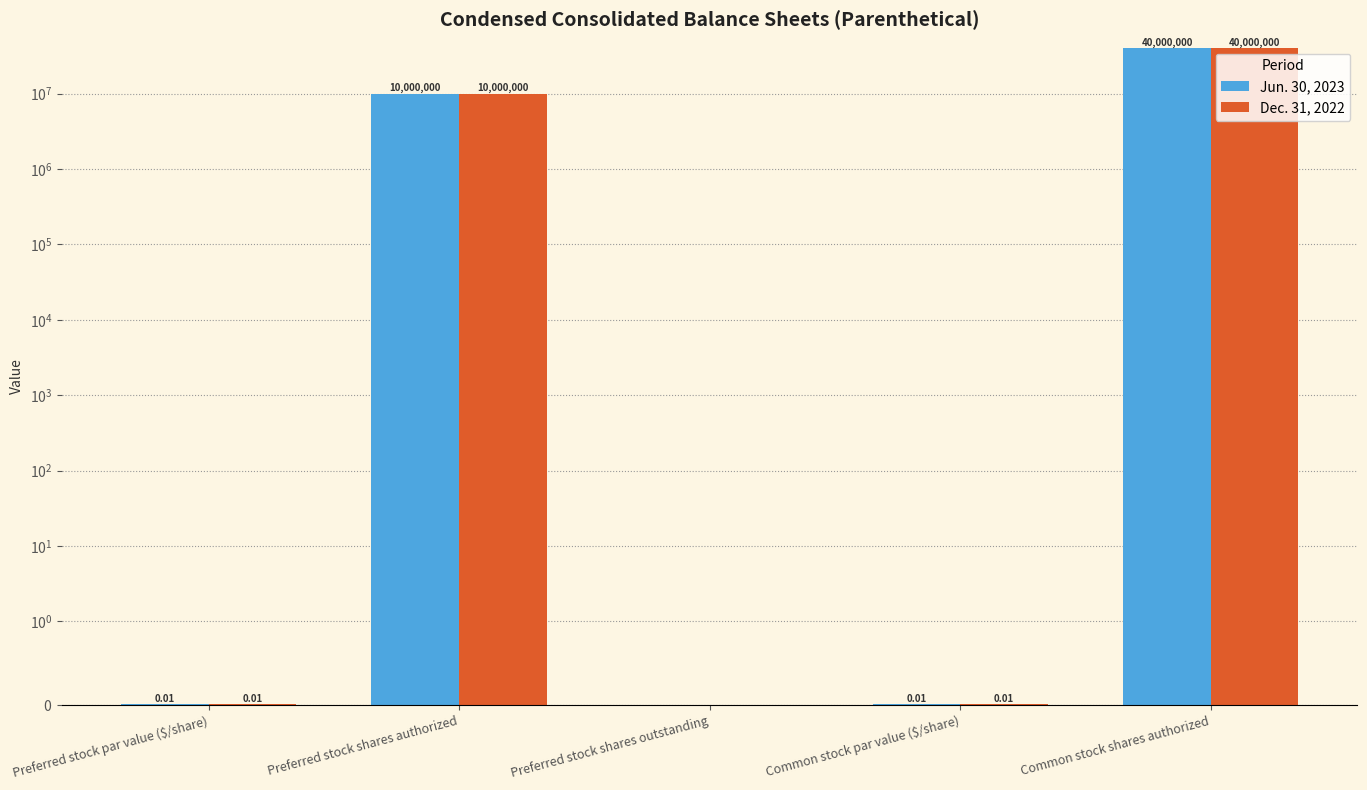

How many bars are there in each group?

2